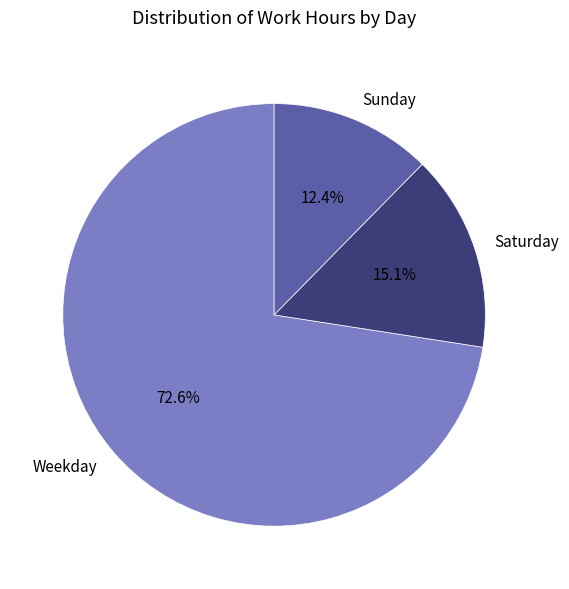

Rank the categories by value from lowest to highest.

Sunday, Saturday, Weekday